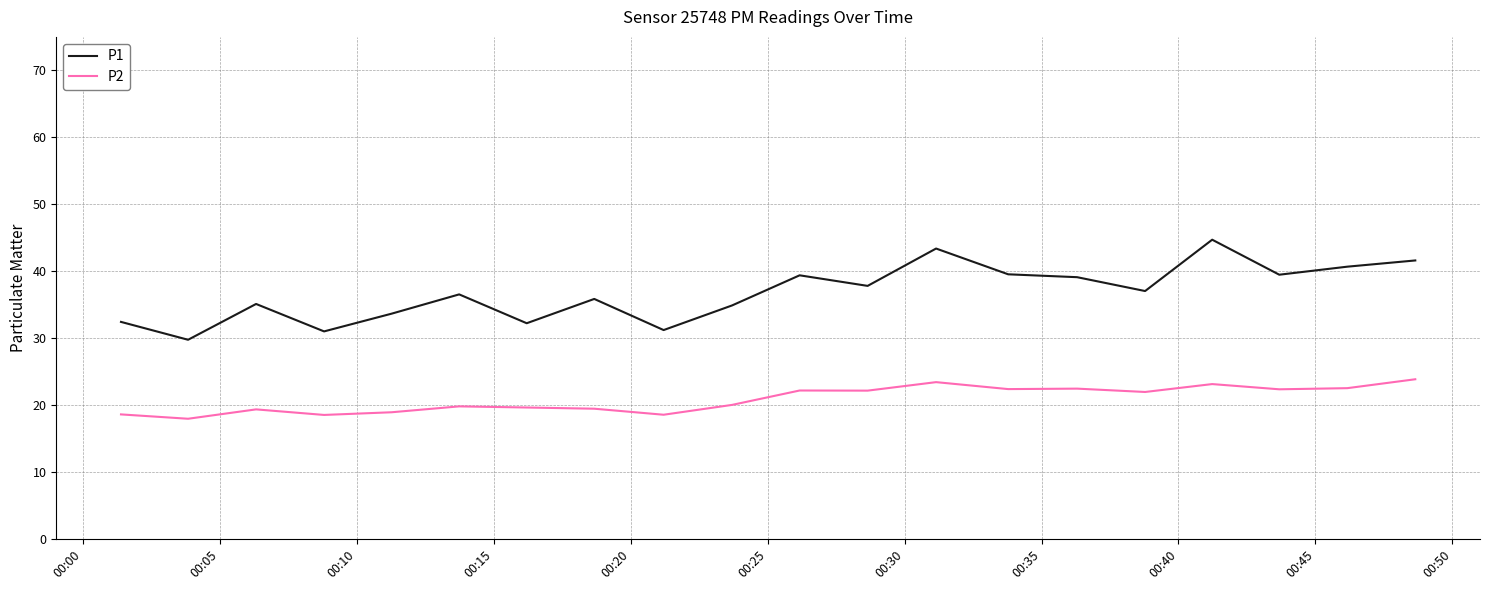

Which series has the widest spread of values?

P1